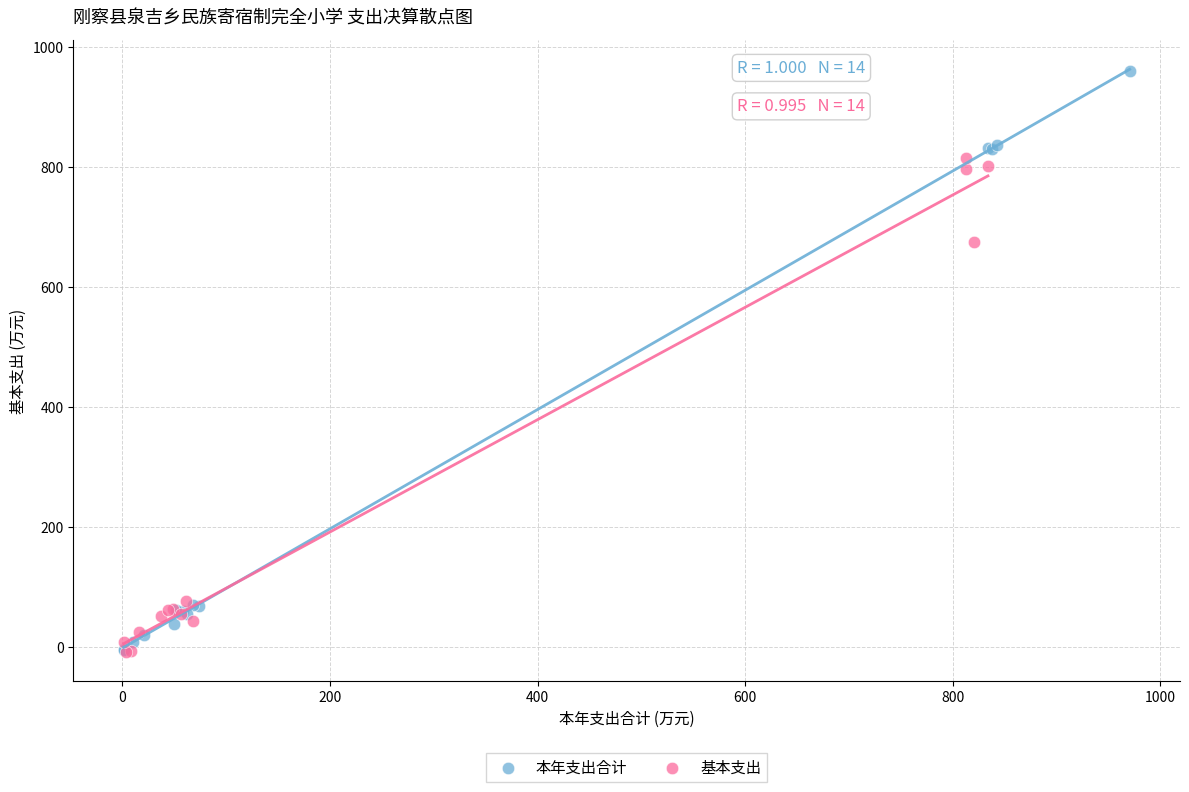

Which series has the widest spread of Y values?

本年支出合计